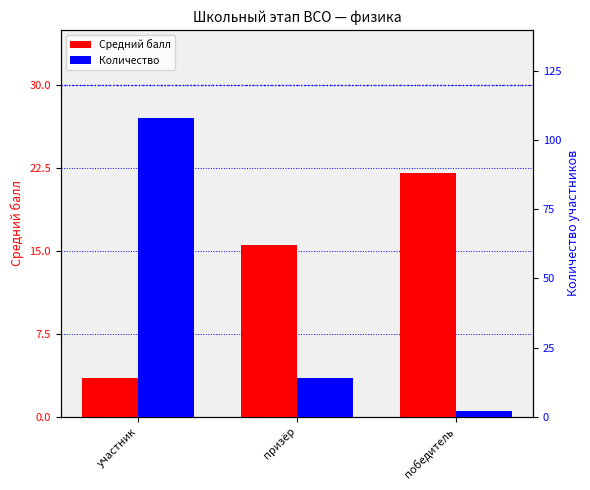

What is the label of the 1st bar from the left?

участник